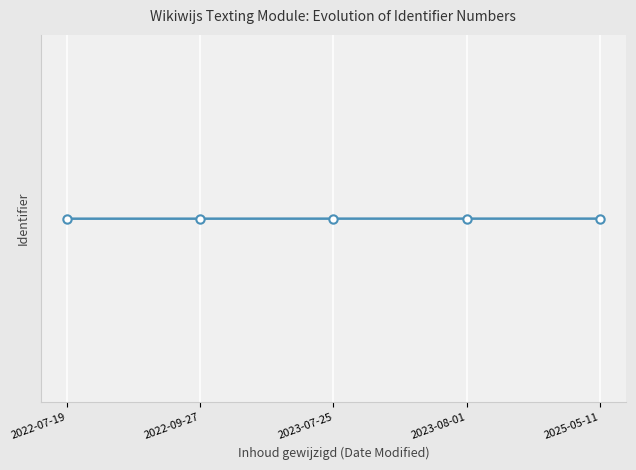

What is the greatest value displayed?

6408623